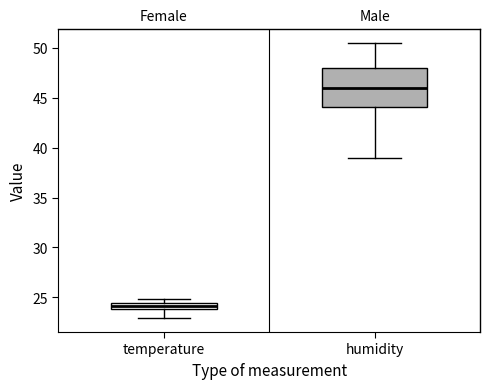

Comparing the boxes themselves (not the whiskers), which one is the tallest?

humidity